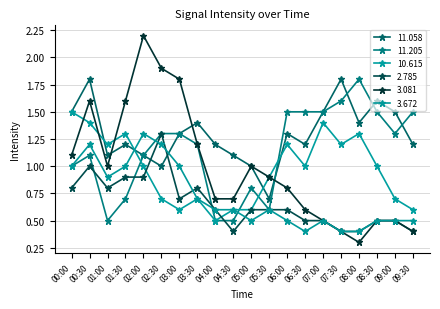

In 3.672, how many points are lower than both neighbors (excluding endpoints)?

3